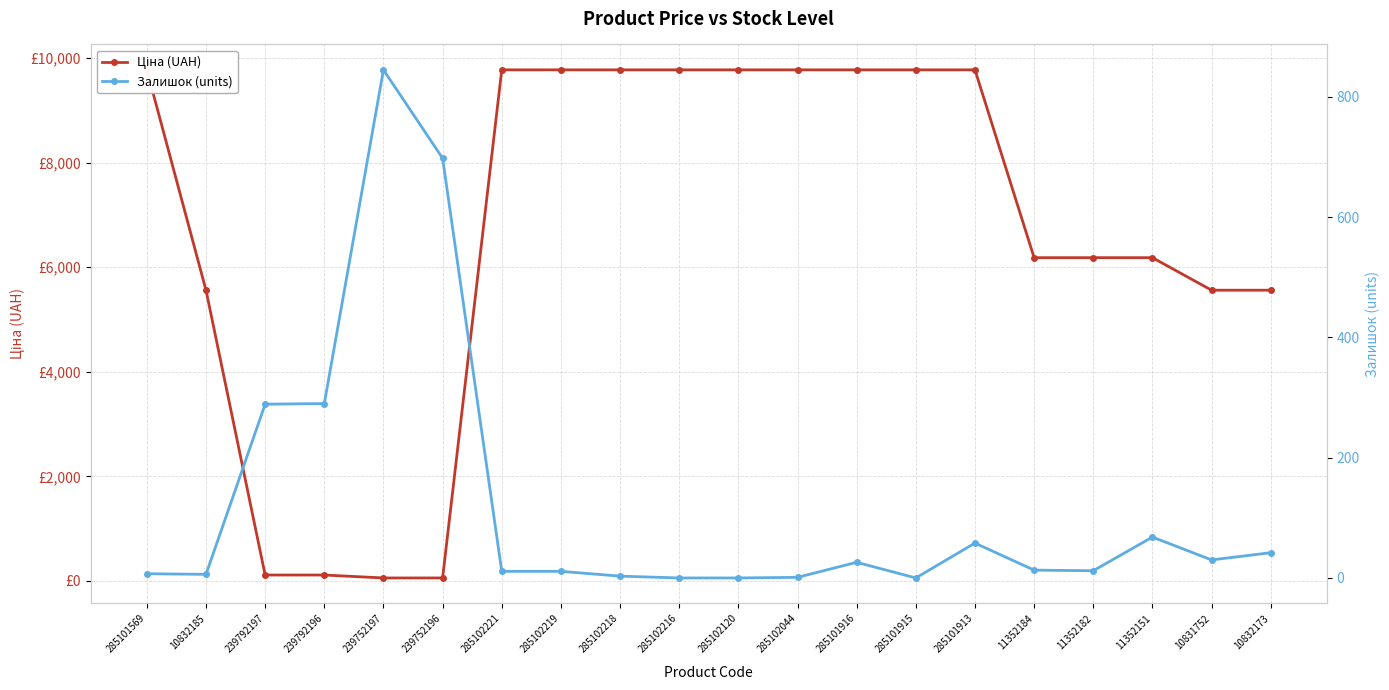

What is the highest value of the Залишок (units) series?

845.0